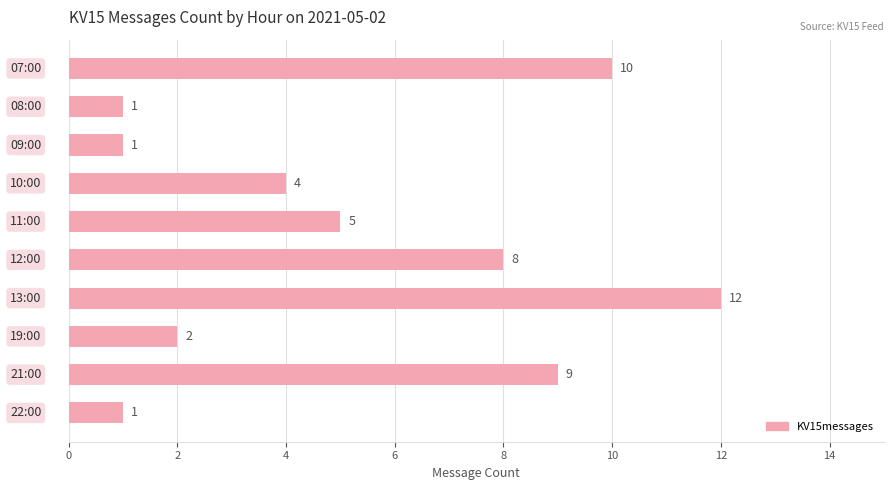

Reading top to bottom, what are all the values shown in this chart?

10	1	1	4	5	8	12	2	9	1